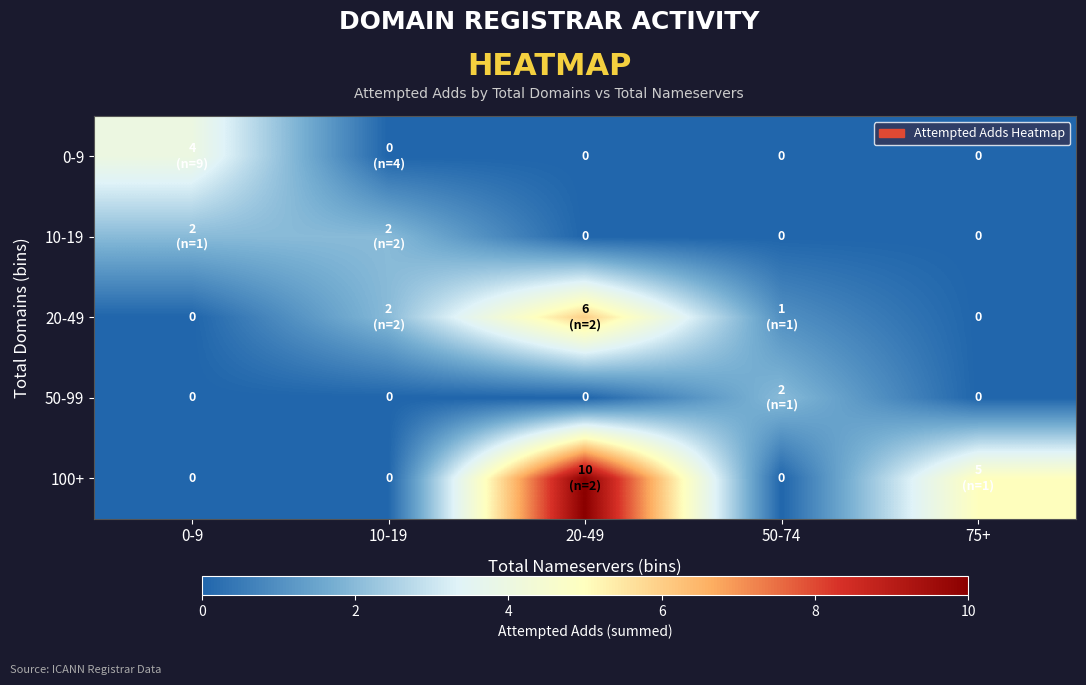

Rank the series at 10-19 from lowest to highest value.

0-9, 50-99, 100+, 10-19, 20-49